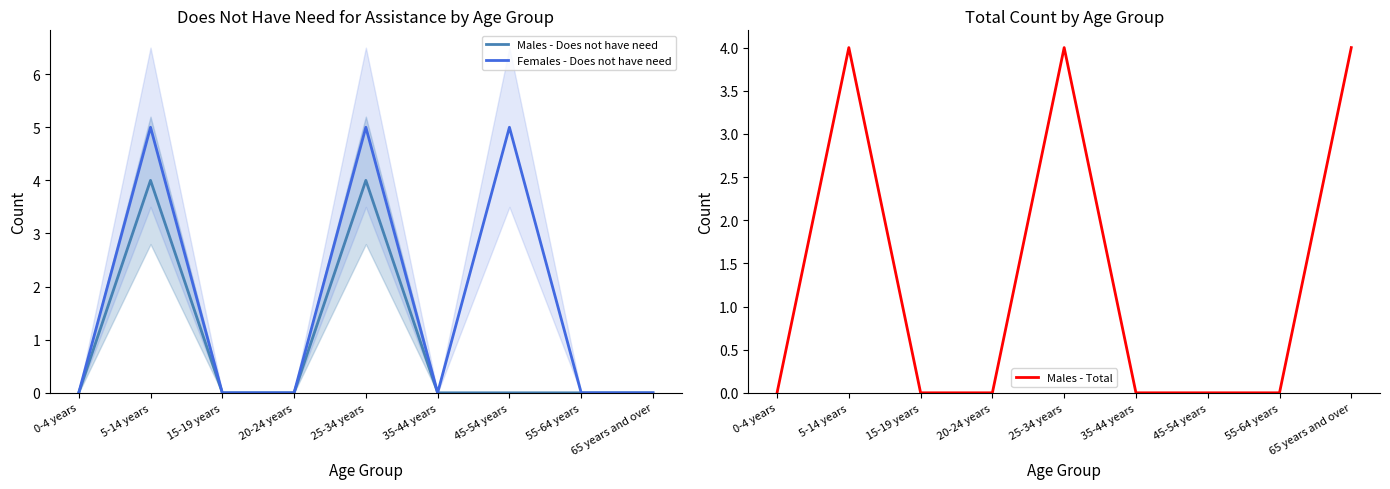

What is the sum of all Males - Total values?

12